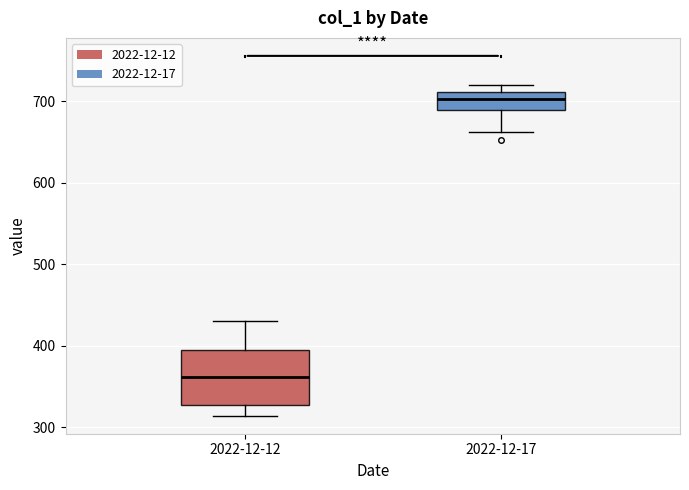

Comparing the boxes themselves (not the whiskers), which one is the tallest?

2022-12-12